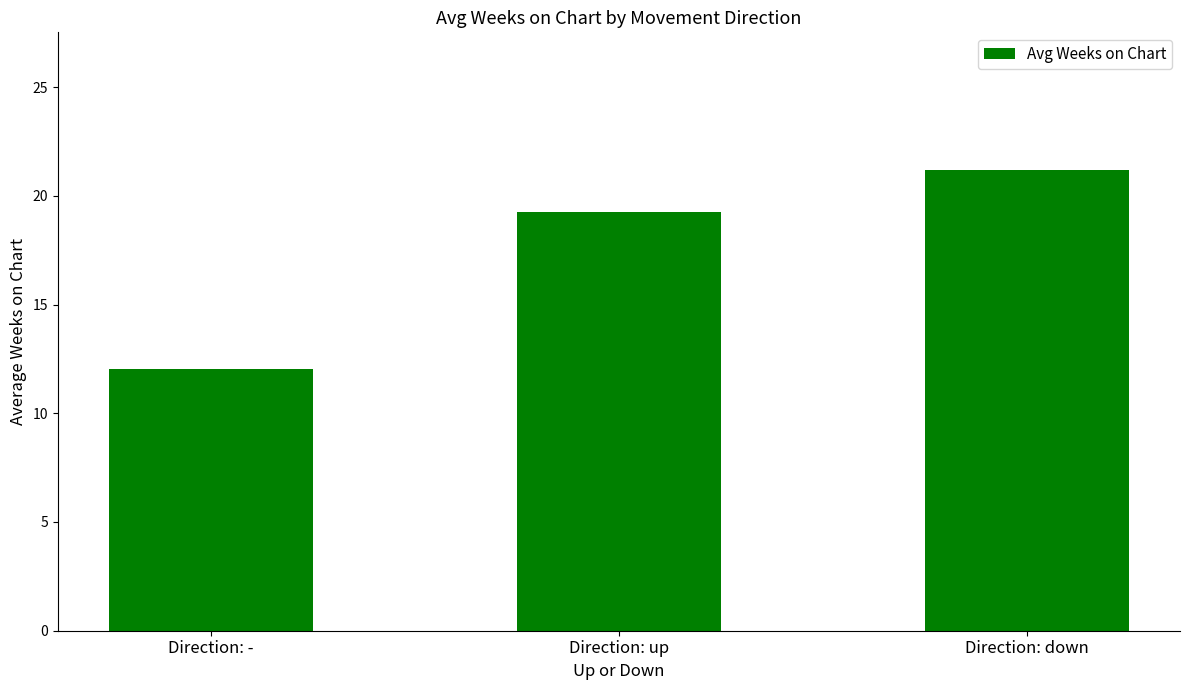

Read the value at Direction: -.

12.1